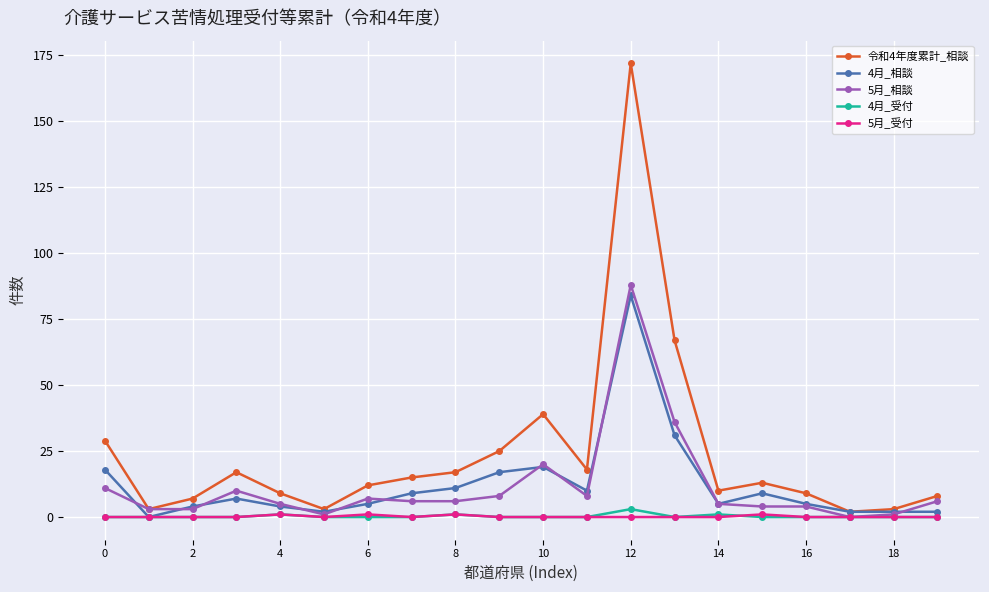

True or false: 5月_受付 has more than 0 points higher than both neighbors.

True